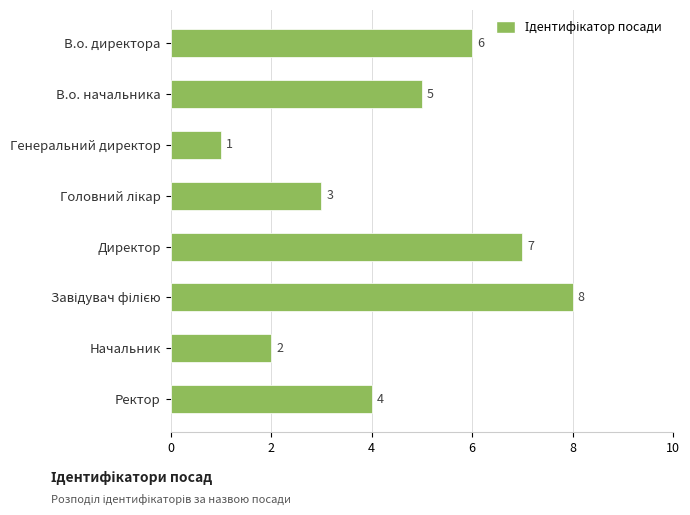

What is the sum of all values?

36